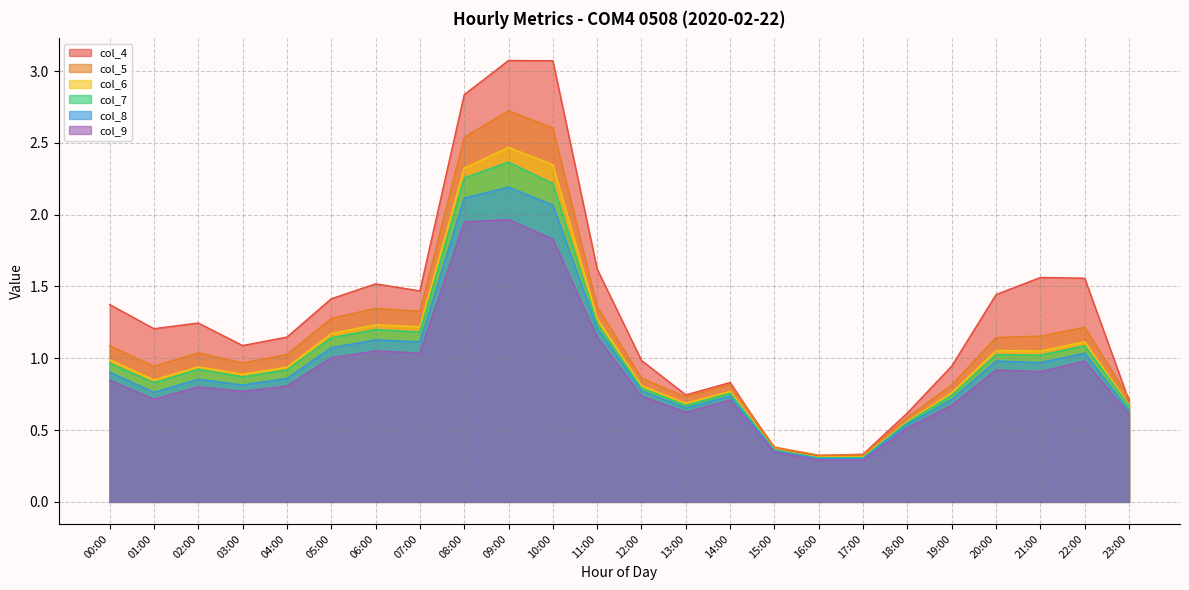

What is the difference between the highest and lowest values at 06:00?

0.5